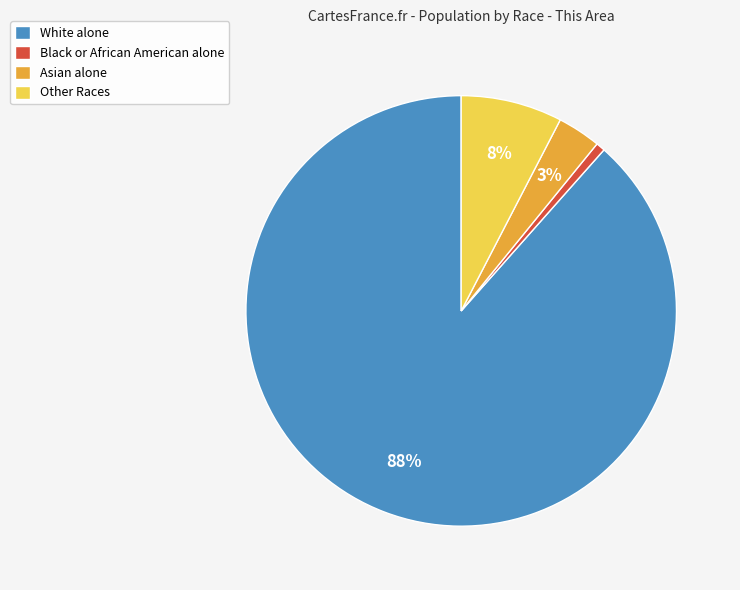

Is there any slice that represents more than half of the pie?

Yes